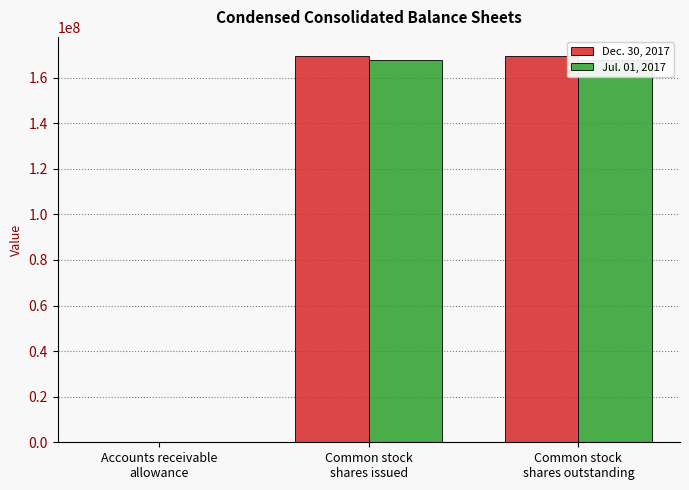

Reading left to right, extract all data points from this chart.

Dec. 30, 2017: 1318	169431000	169431000
Jul. 01, 2017: 1533	167639000	167639000